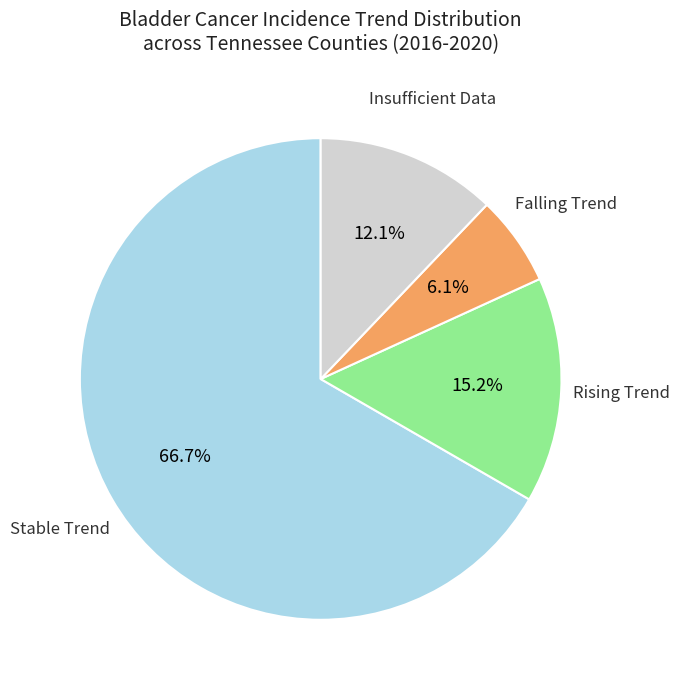

Is there a majority slice in this chart?

Yes